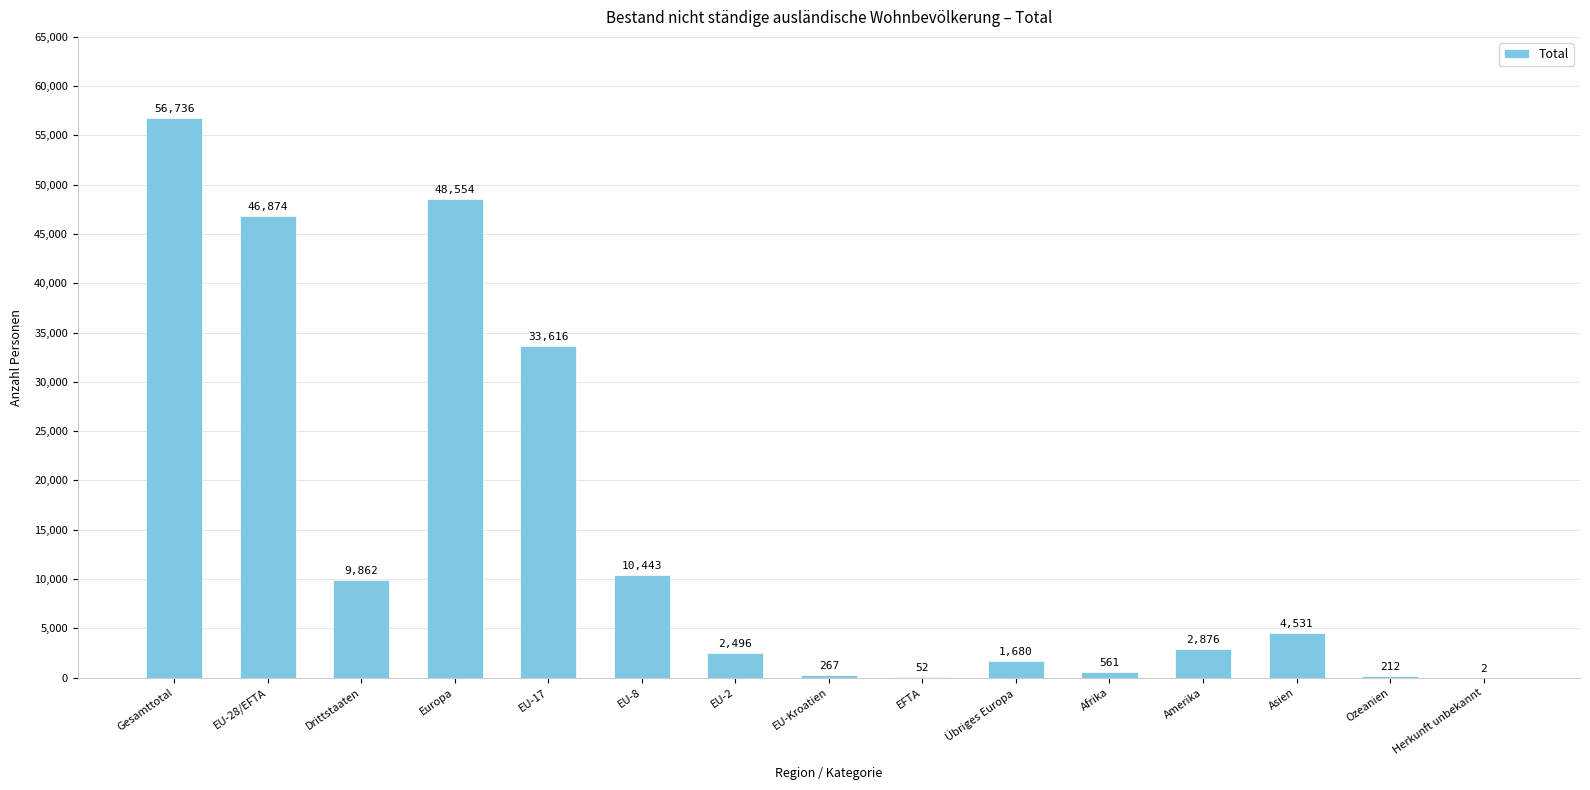

True or false: the data shows 29143 at Europa.

False